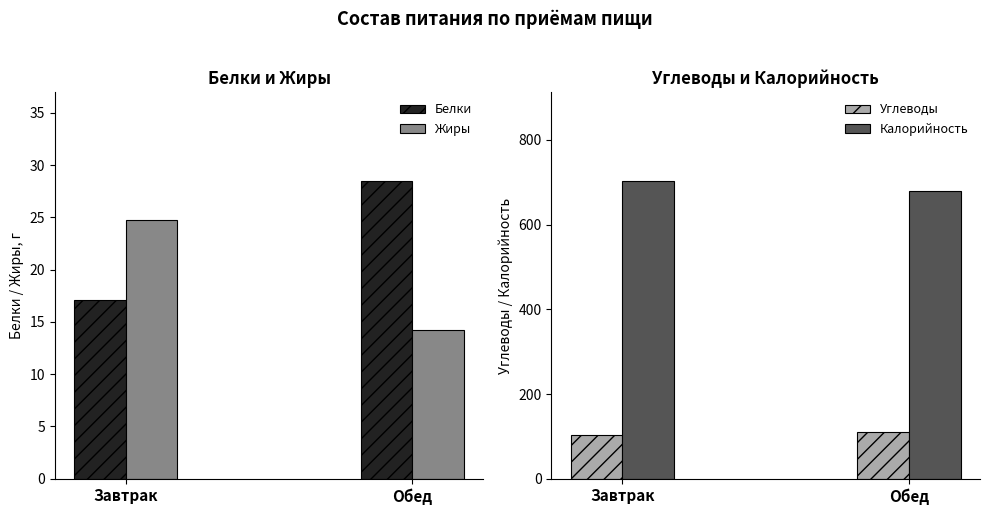

The Калорийность series shows 308.3 at Завтрак. True or false?

False